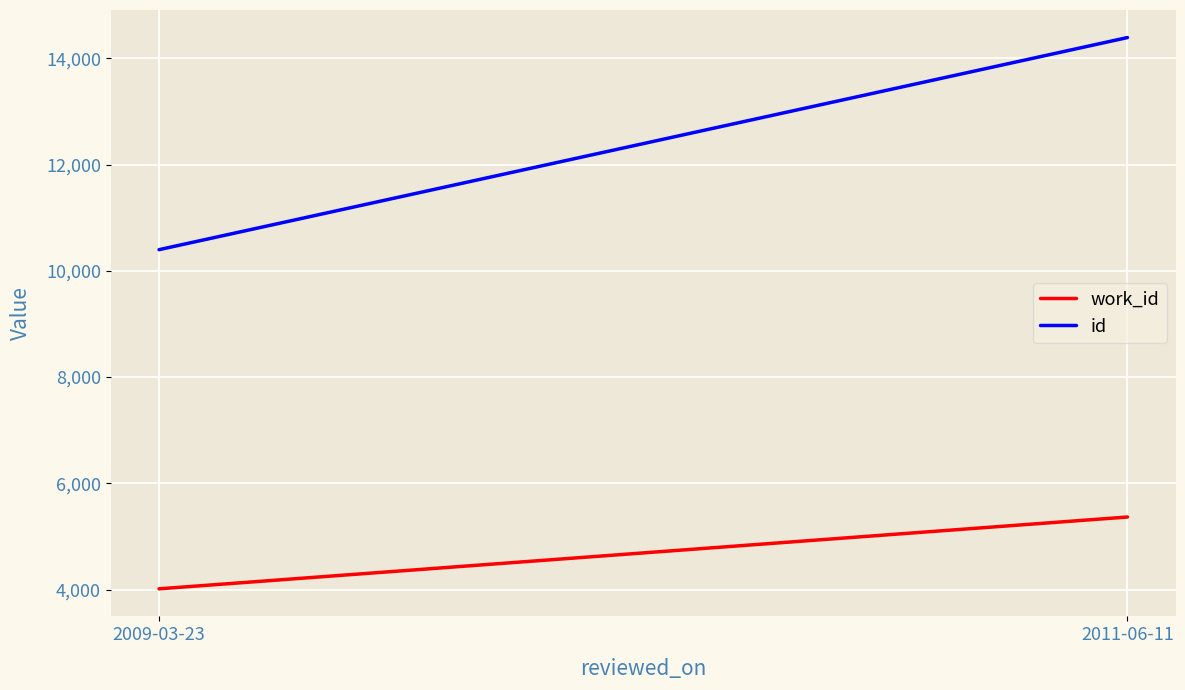

Between 2009-03-23 and 2011-06-11, which series saw the biggest shift?

id